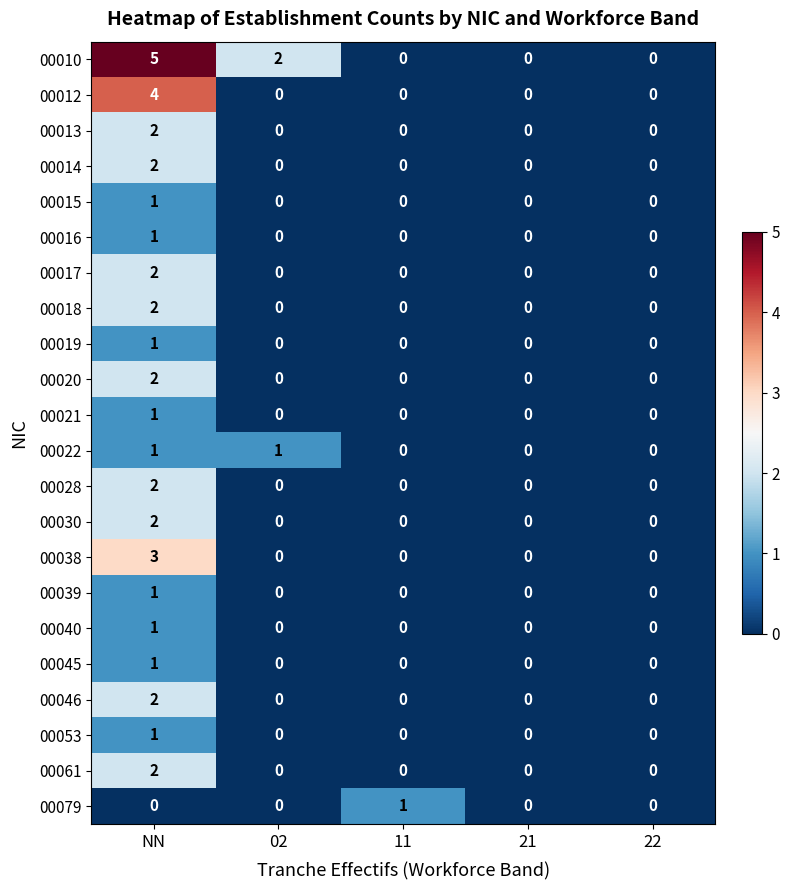

What is the greatest value displayed?

5